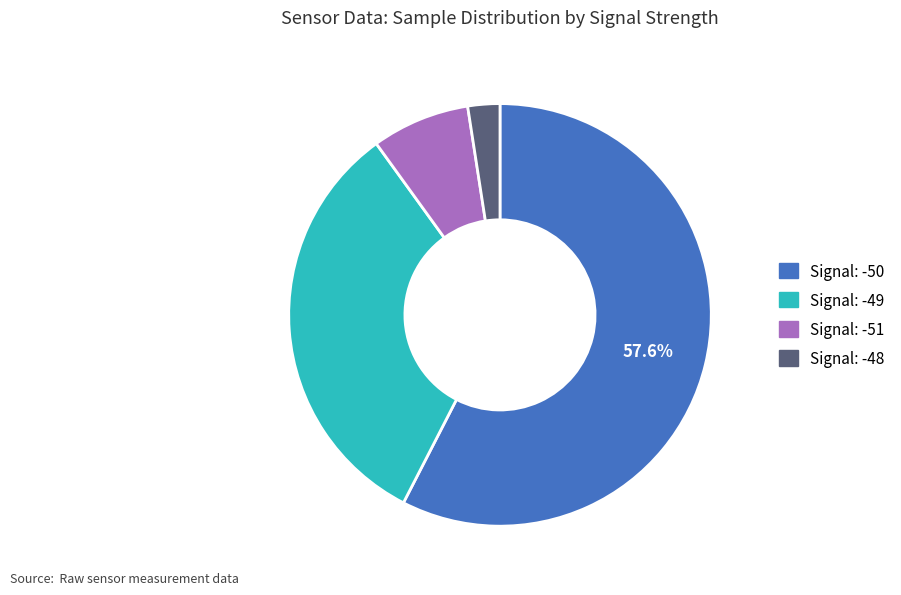

Is there a majority slice in this chart?

Yes